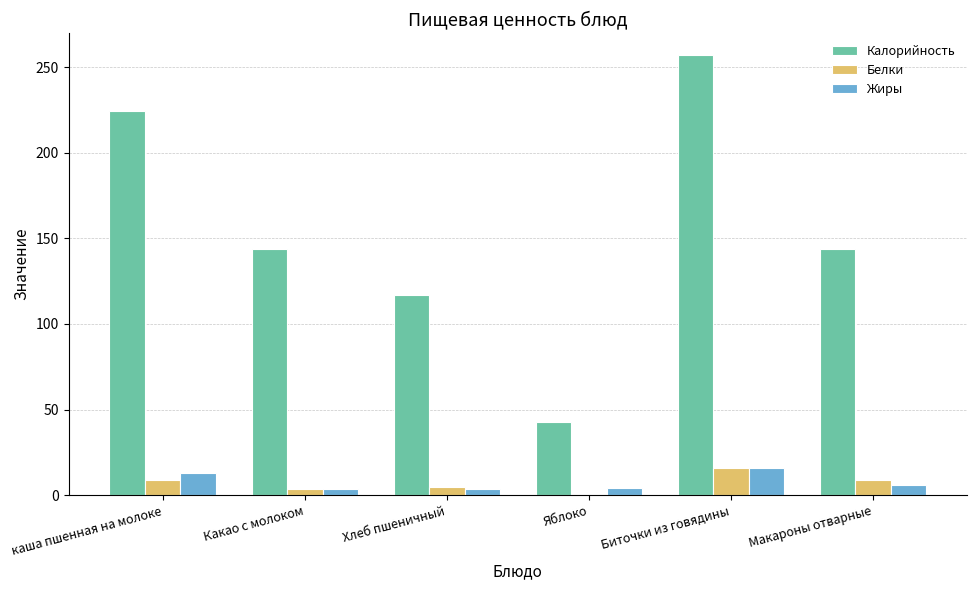

Is it true that Калорийность equals 144.0 at Макароны отварные?

True